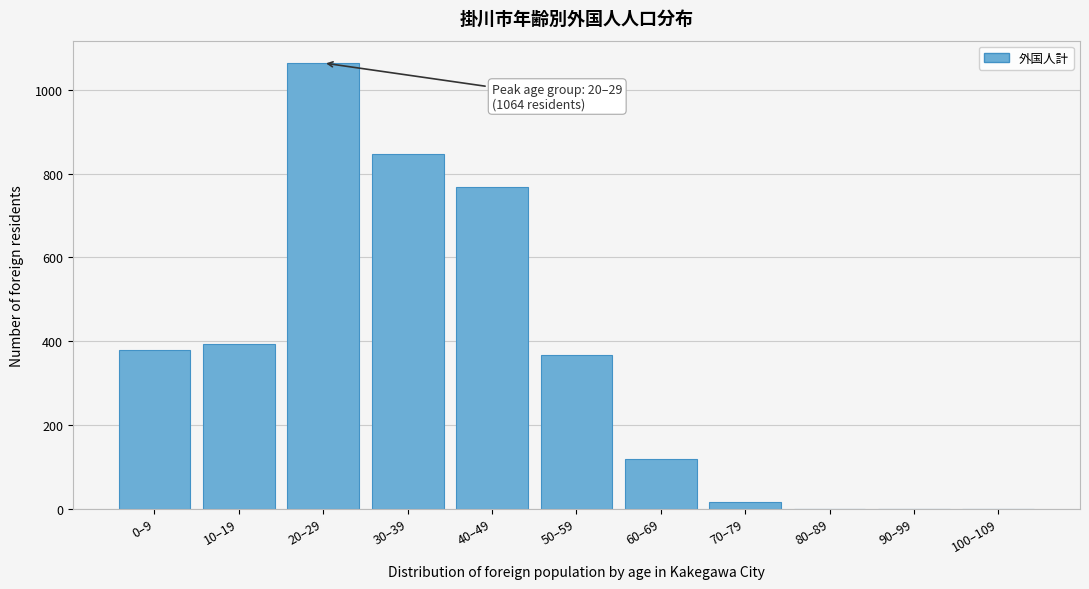

Reading left to right, list all the values displayed in this chart.

0–9=379	10–19=392	20–29=1064	30–39=846	40–49=769	50–59=367	60–69=119	70–79=15	80–89=0	90–99=0	100–109=0